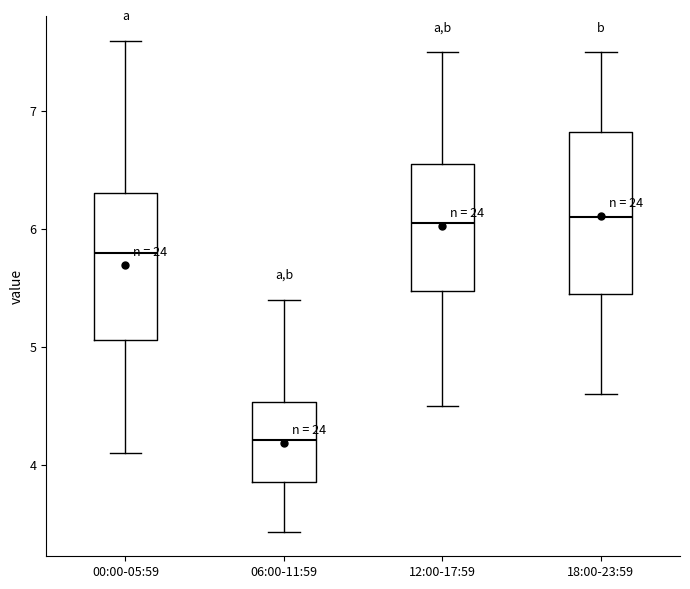

Reading left to right, read every box against the y-axis: the position of its median line, the range the box covers, and the ends of its whiskers. The values are not printed on the chart, so give them approximately, as read against the axis.

00:00-05:59: median 5.8, box 5.1 to 6.3, whiskers 4.1 to 7.6
06:00-11:59: median 4.2, box 3.9 to 4.5, whiskers 3.4 to 5.4
12:00-17:59: median 6.1, box 5.5 to 6.6, whiskers 4.5 to 7.5
18:00-23:59: median 6.1, box 5.5 to 6.8, whiskers 4.6 to 7.5